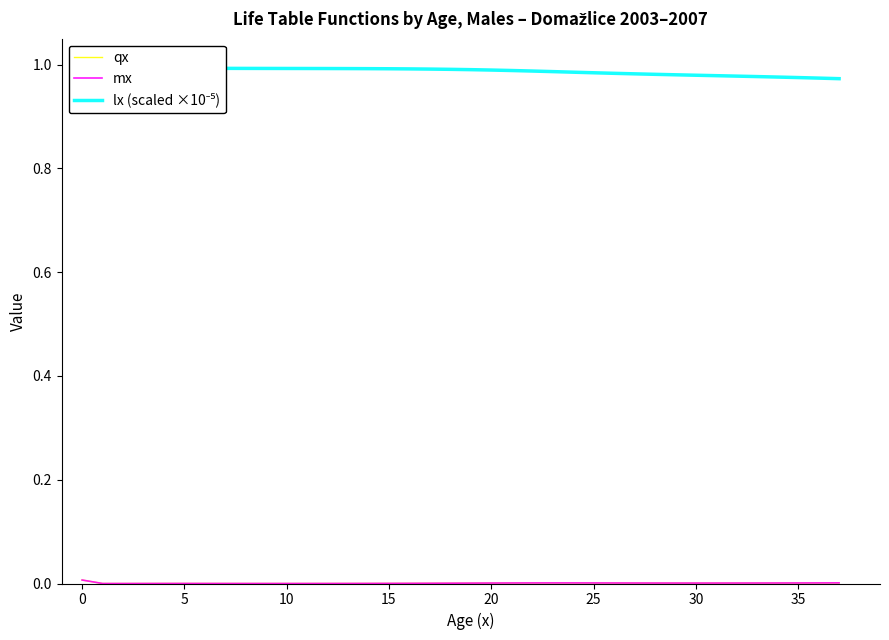

Is this an area chart (filled region under the line)?

No